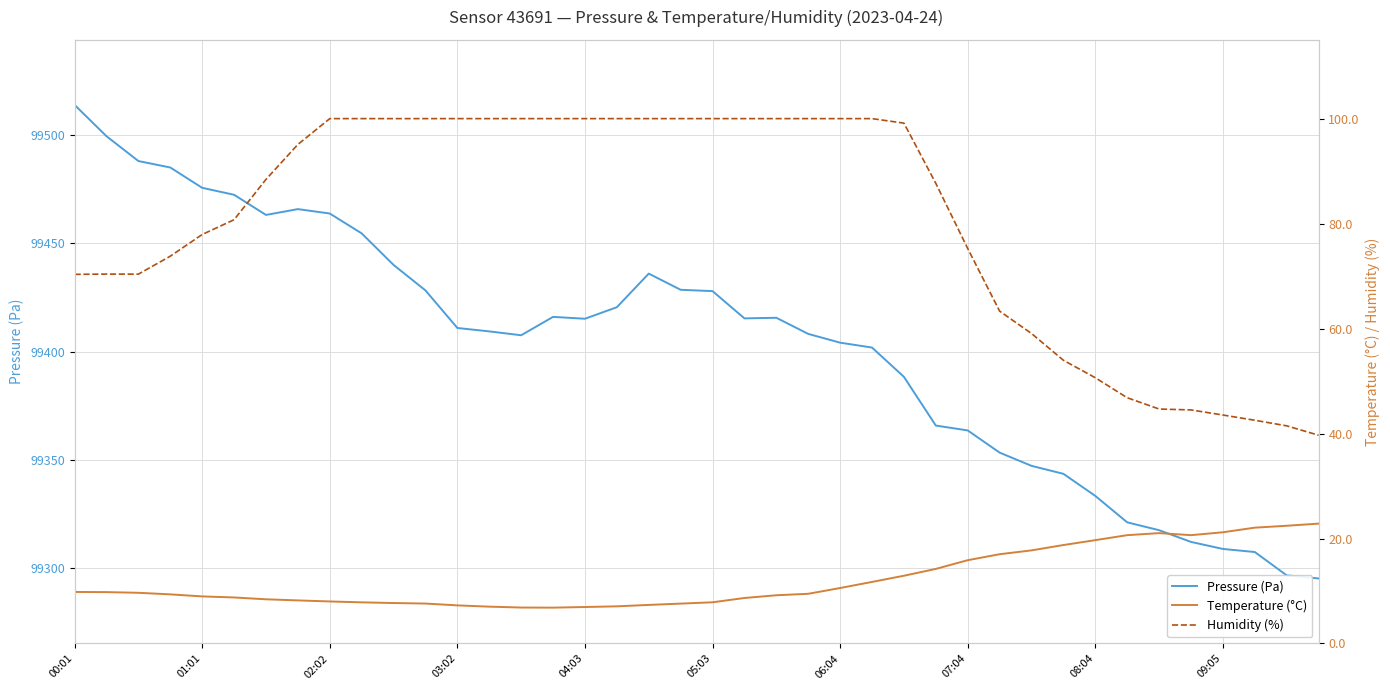

What is the highest value of the Pressure (Pa) series?

99513.8